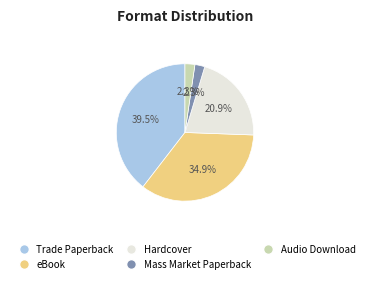

Does any single category account for the majority?

No